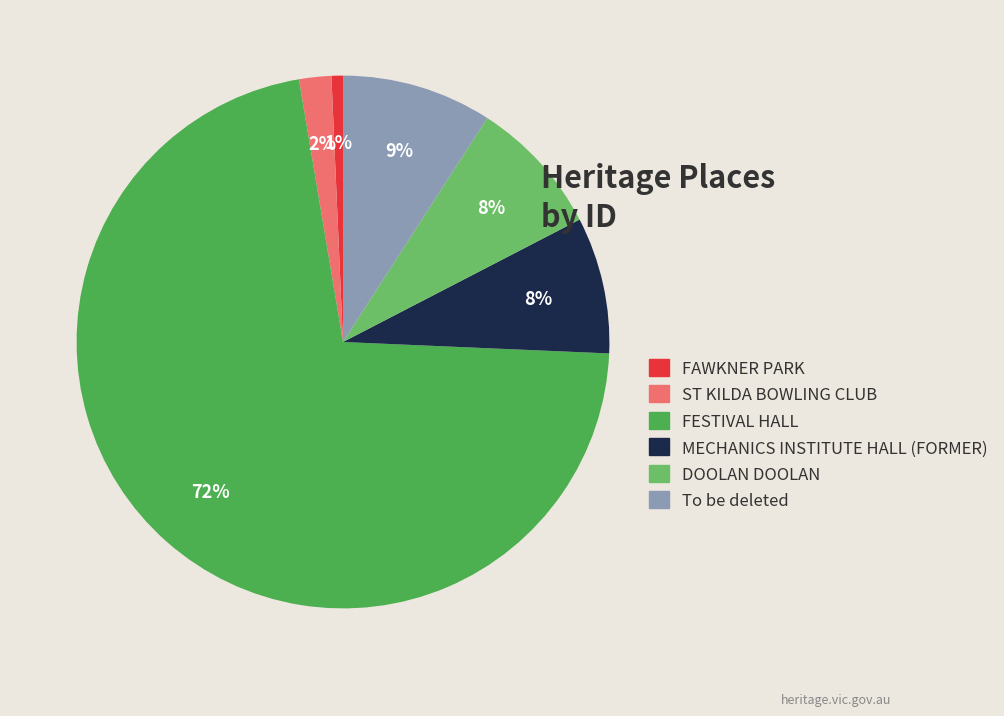

What is the ratio of the value at ST KILDA BOWLING CLUB to the value at MECHANICS INSTITUTE HALL (FORMER)?

0.2